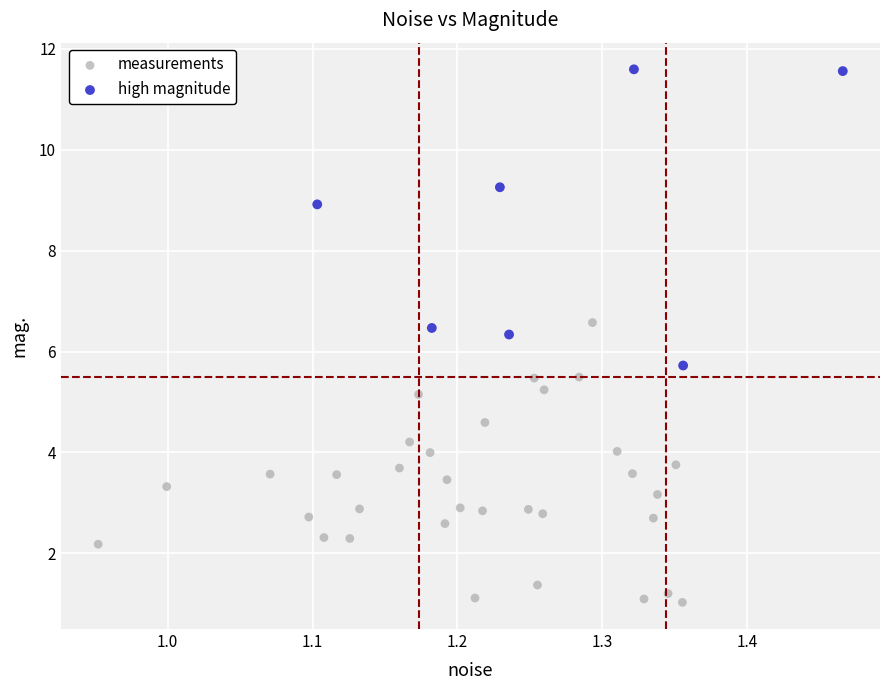

Which series contains the lowest Y value?

measurements